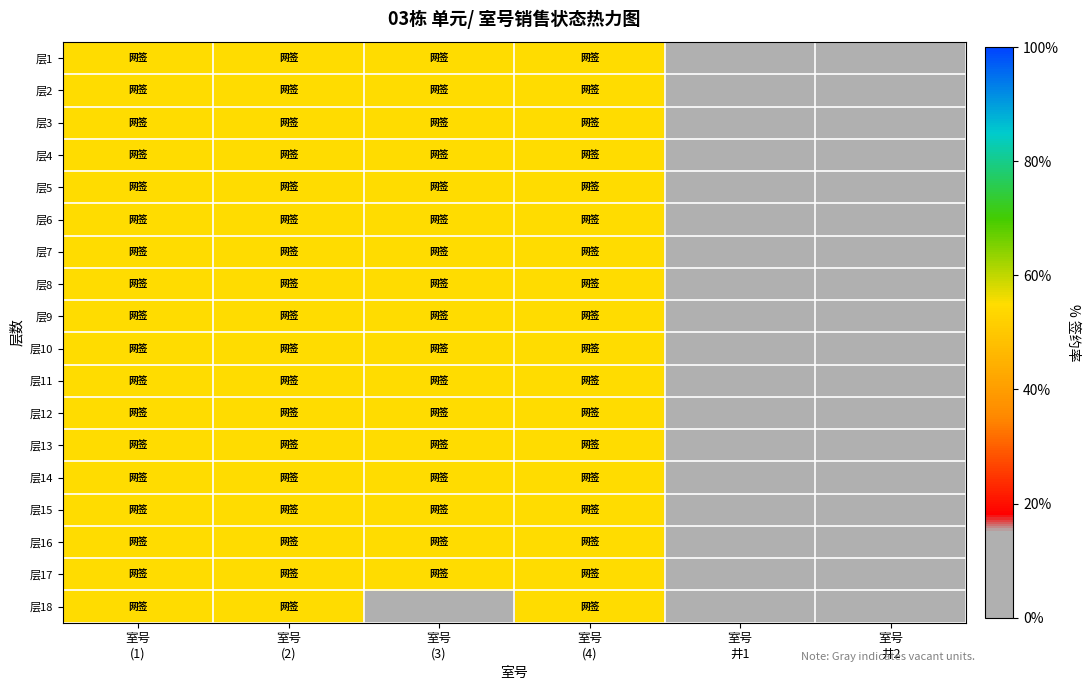

At how many categories does at least one series exceed 38?

4